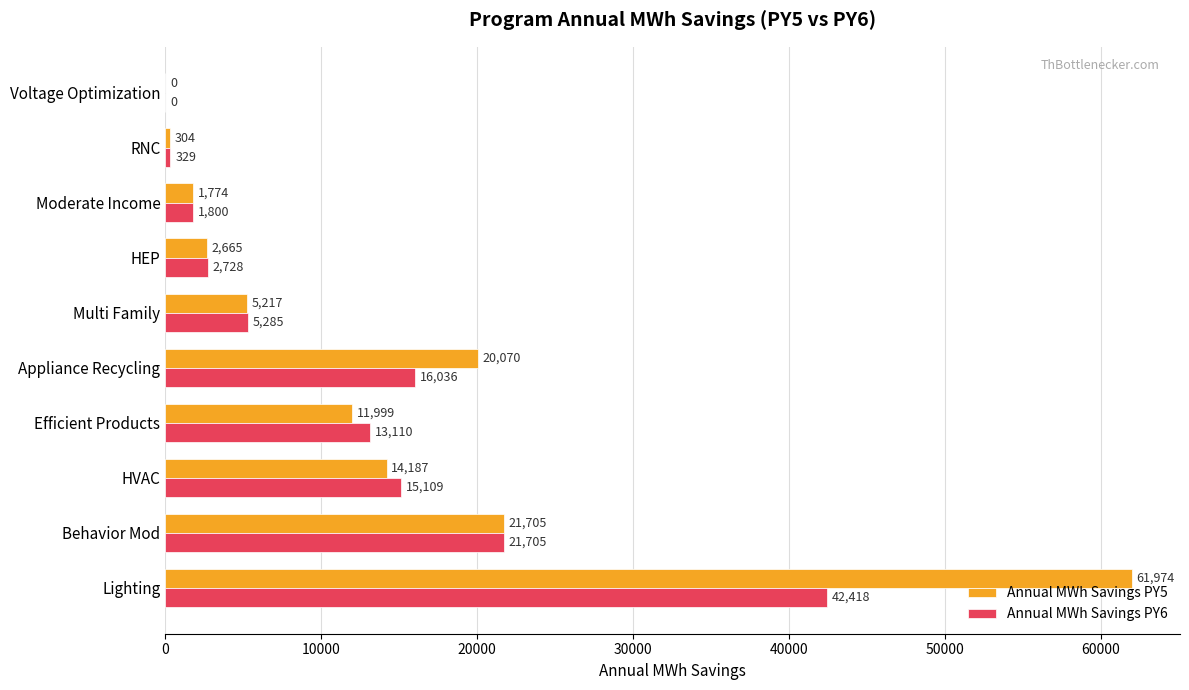

Which label corresponds to the largest value in the chart?

Lighting